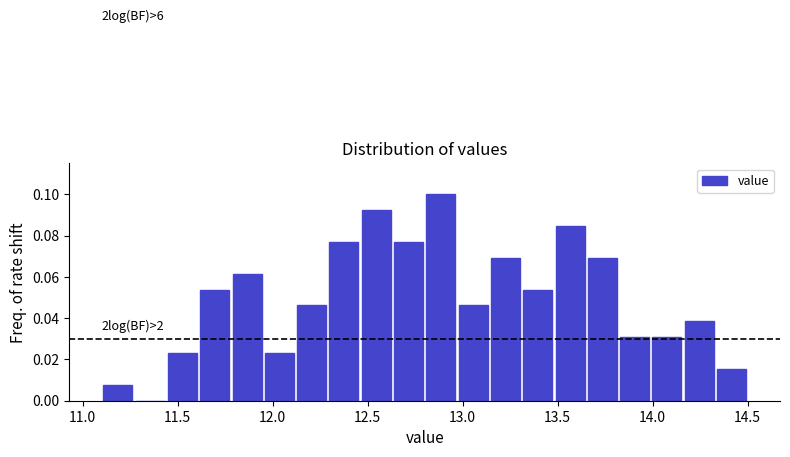

Around what value on the x-axis is the tallest bar? Give the approximate position of its centre, as read against the axis.

12.90